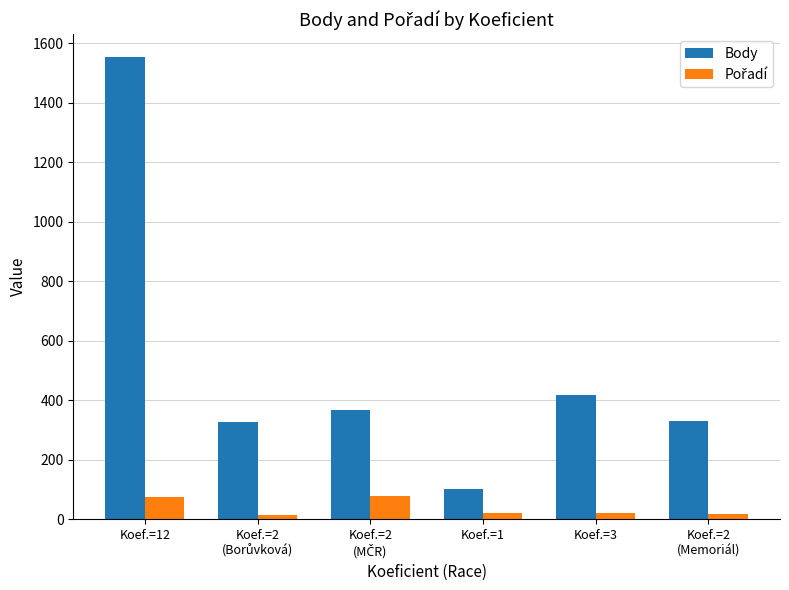

Where is Body nearest to the value 827?

Koef.=3